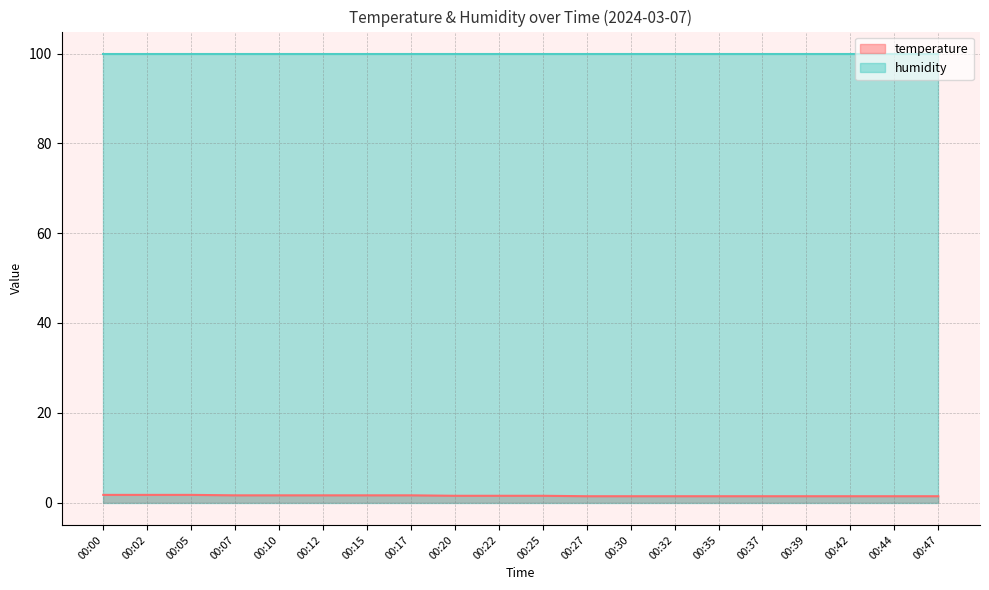

Rank the categories by value from highest to lowest.

00:00, 00:02, 00:05, 00:07, 00:10, 00:12, 00:15, 00:17, 00:20, 00:22, 00:25, 00:27, 00:30, 00:32, 00:35, 00:37, 00:39, 00:42, 00:44, 00:47